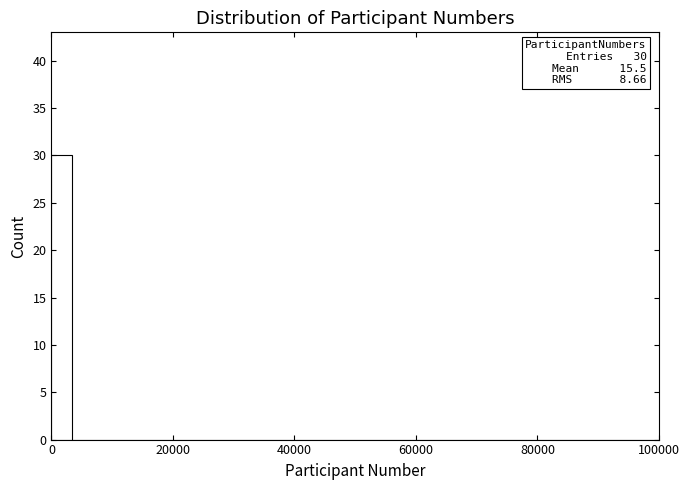

Read against the x-axis, roughly where is the centre of the tallest bar?

2000